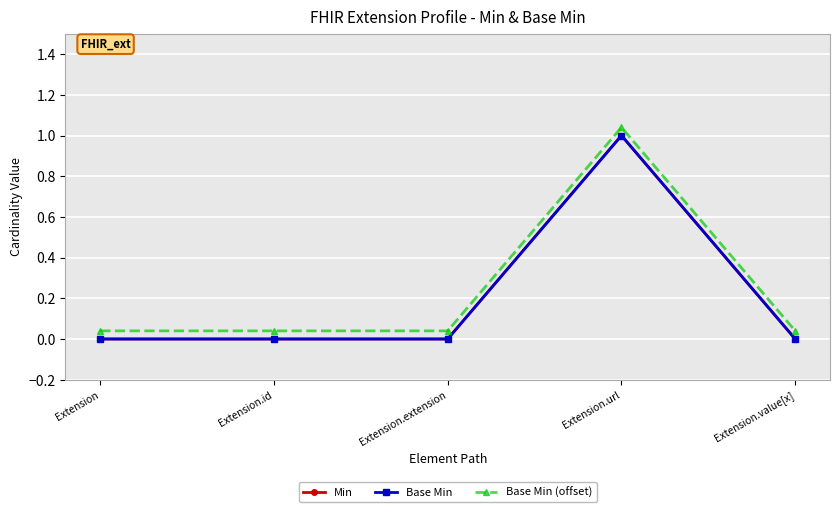

Between Extension.id and Extension.extension, which series saw the biggest shift?

Min